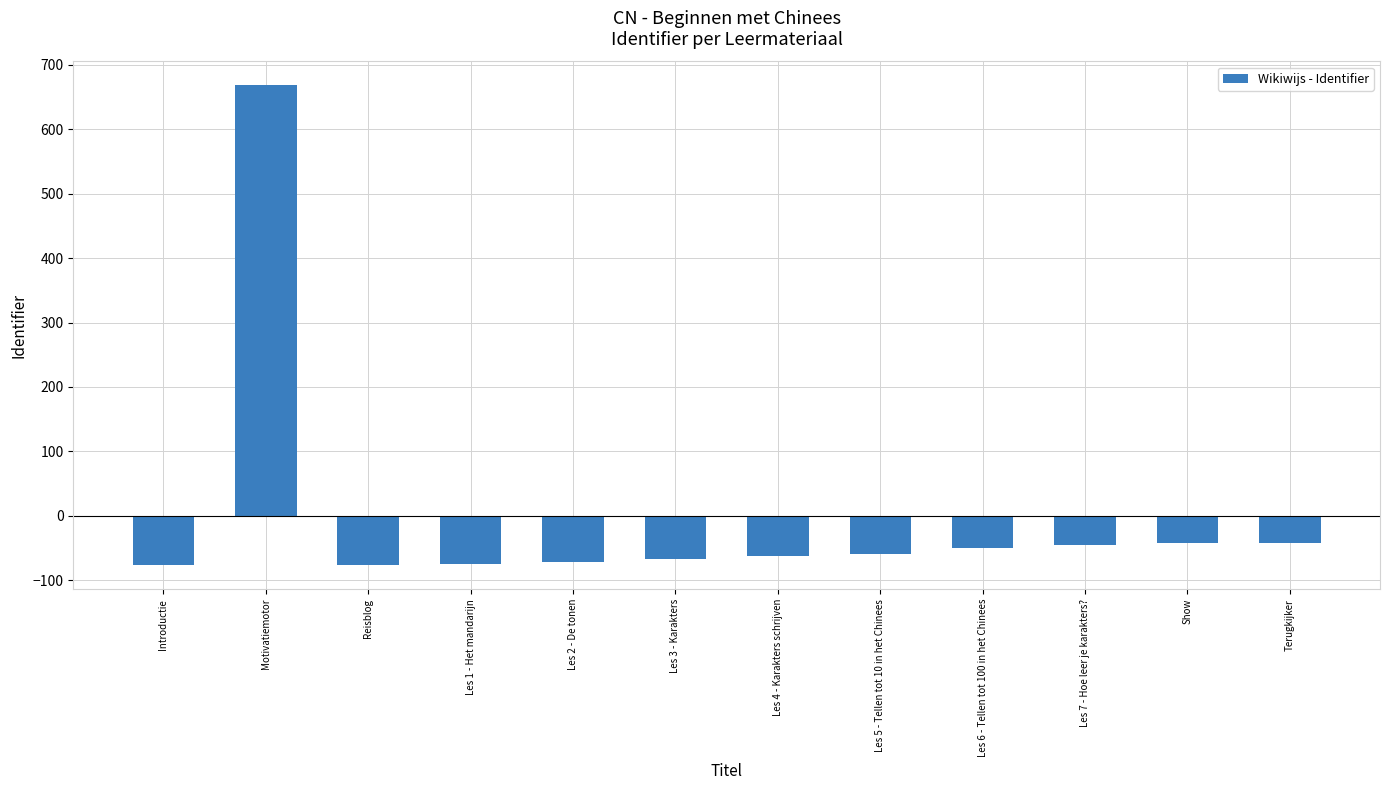

What is the change in value from Les 1 - Het mandarijn to Terugkijker?

+33.0